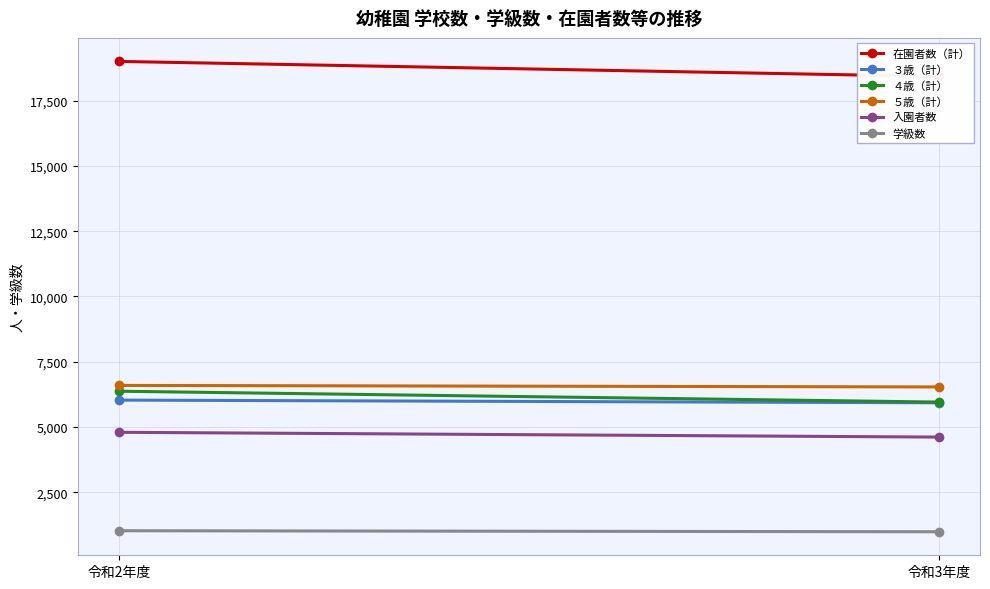

What is the sum of all ４歳（計） values?

12330